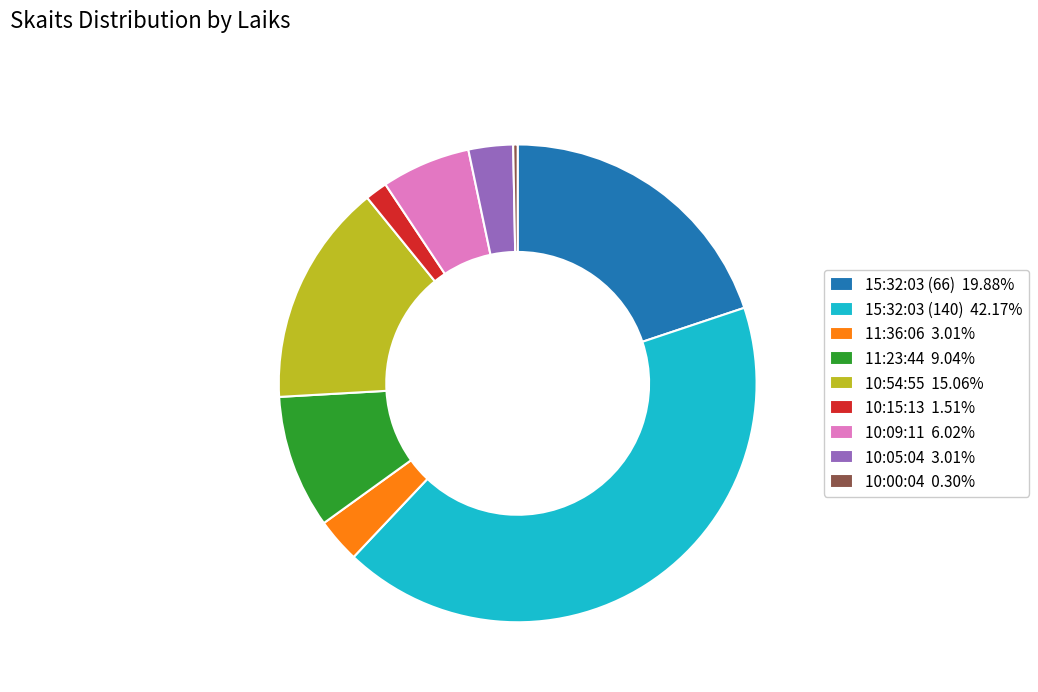

Combined, do 15:32:03 (66) 19.88% and 10:00:04 0.30% account for over 50%?

No